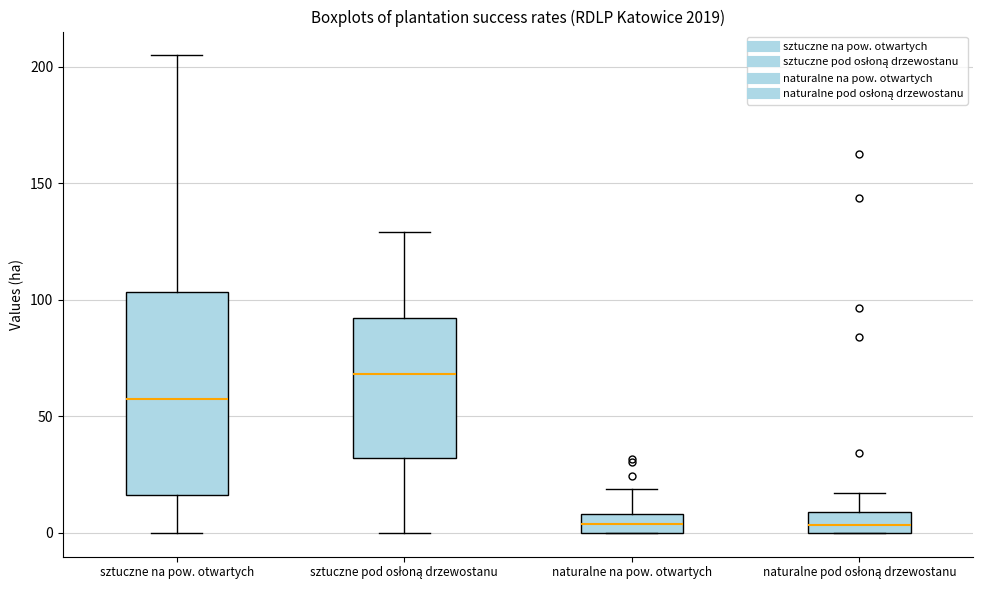

Reading left to right, read every box against the y-axis: the position of its median line, the range the box covers, and the ends of its whiskers. The values are not printed on the chart, so give them approximately, as read against the axis.

sztuczne na pow. otwartych: median 55, box 15 to 105, whiskers 0 to 205
sztuczne pod osłoną drzewostanu: median 70, box 30 to 90, whiskers 0 to 130
naturalne na pow. otwartych: median 5, box 0 to 10, whiskers 0 to 20
naturalne pod osłoną drzewostanu: median 5, box 0 to 10, whiskers 0 to 15